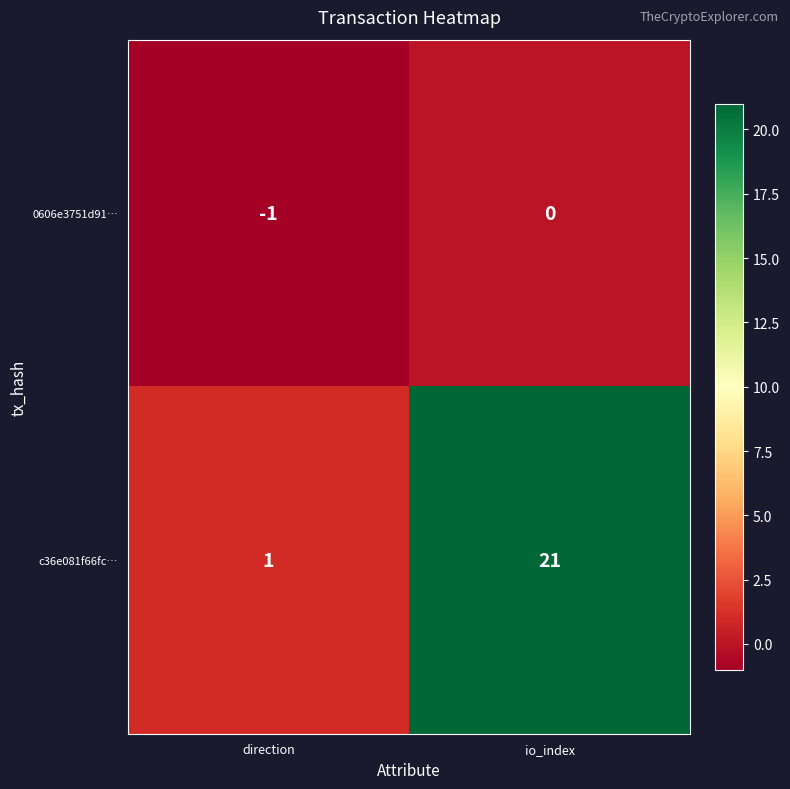

What is the minimum value shown in the chart?

-1